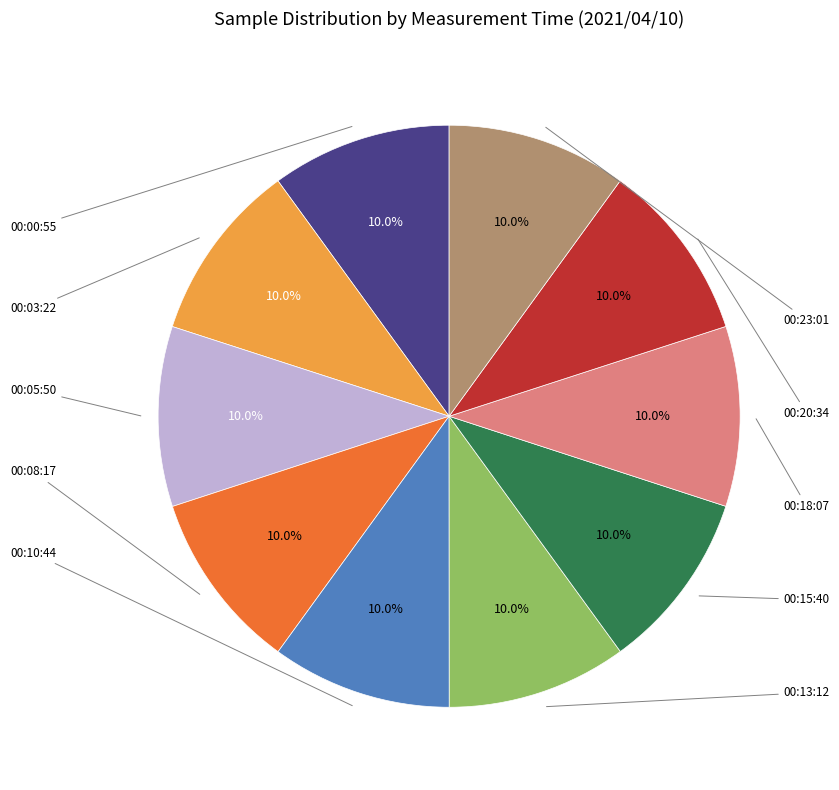

Does any single category account for the majority?

No